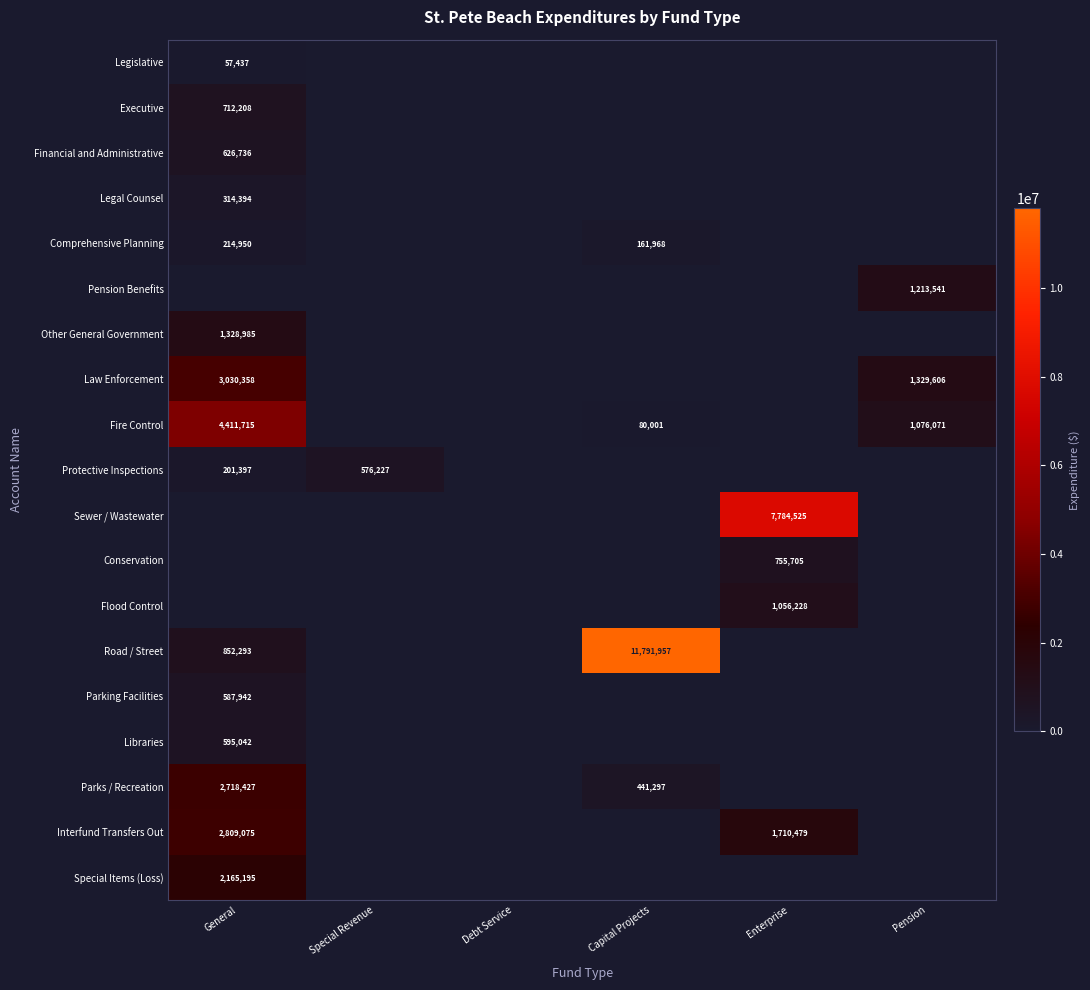

At which category is the sum across all series the highest?

General